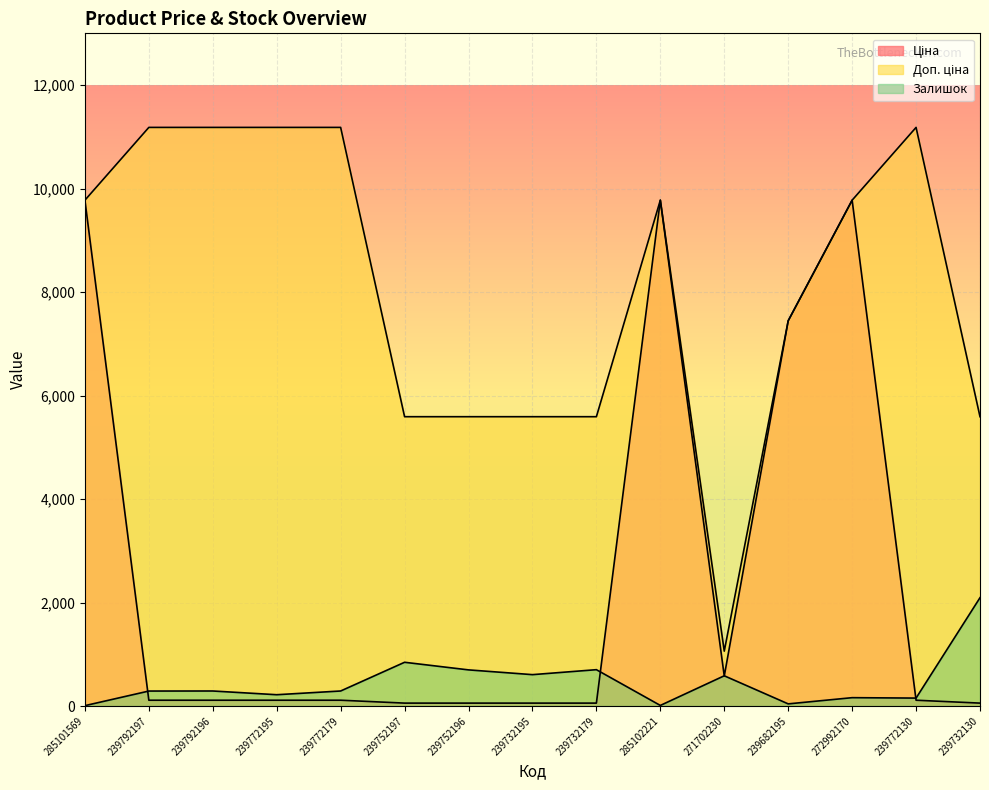

True or false: Доп. ціна and Ціна cross at least once.

False